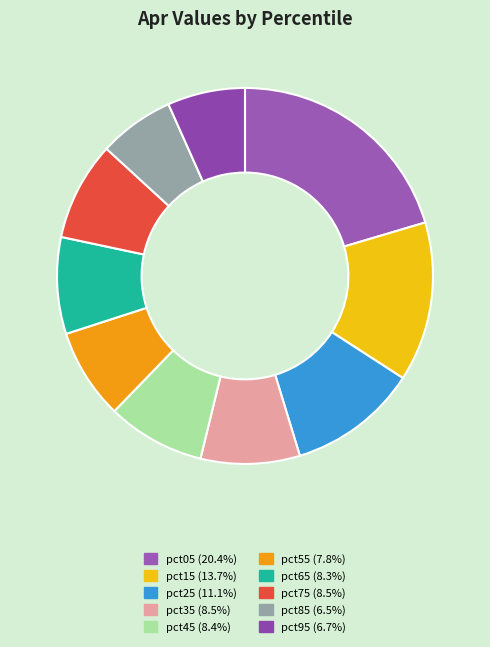

What is the smallest slice in the pie chart?

pct85